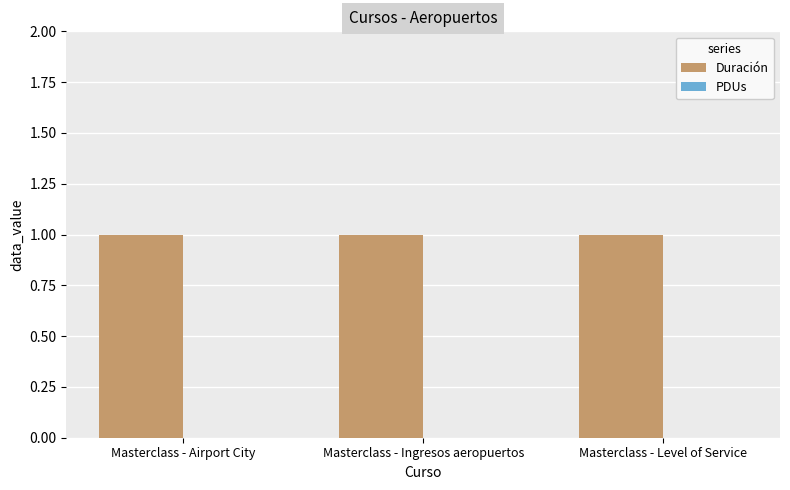

What is the label of the 2nd bar from the left?

Masterclass - Ingresos aeropuertos